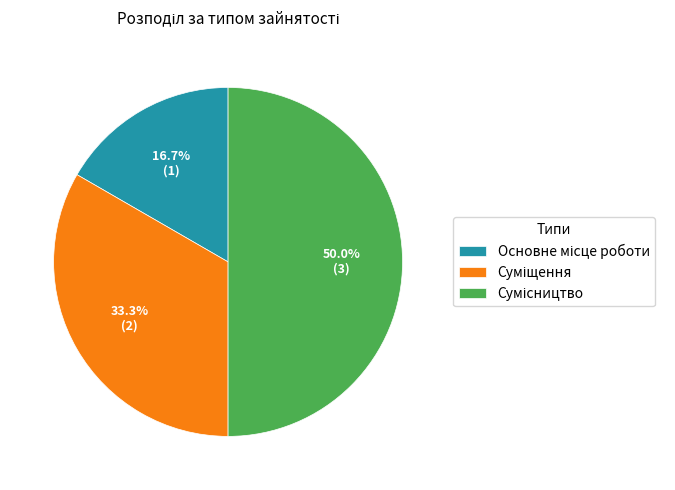

What is the largest slice in the pie chart?

Сумісництво